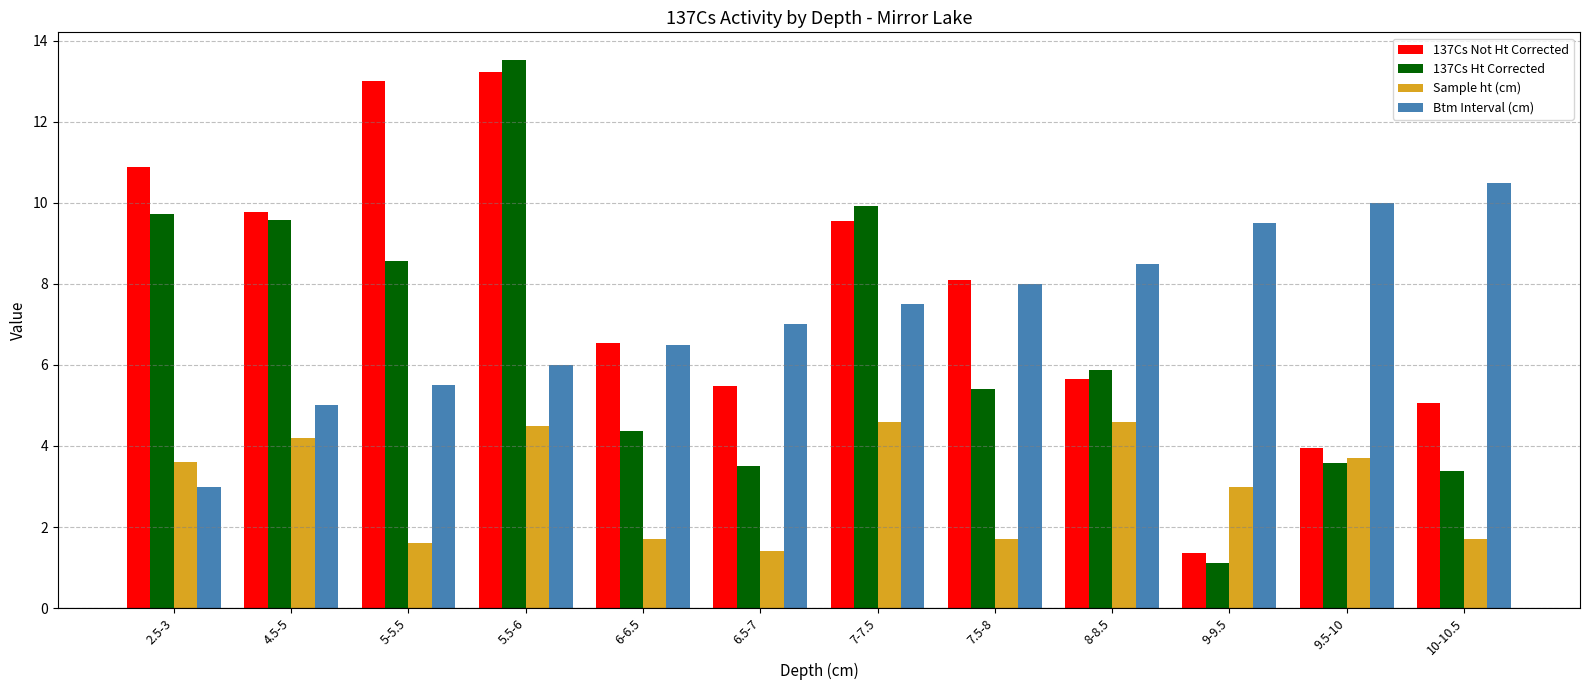

What is the highest value of the Sample ht (cm) series?

4.6